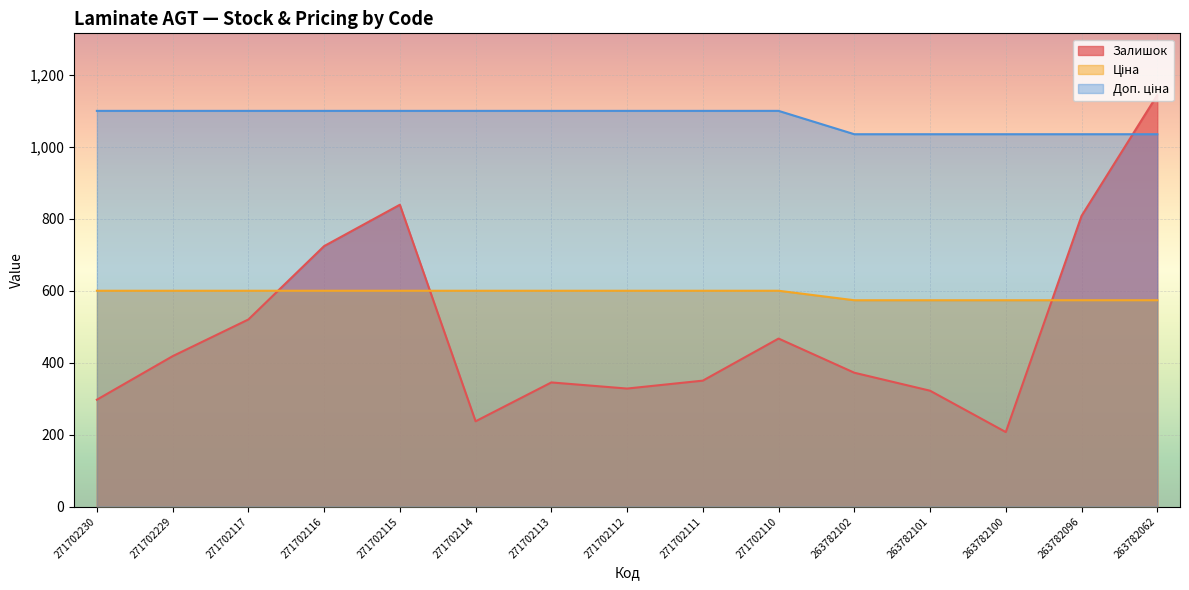

Which label corresponds to the largest value in the chart?

263782062